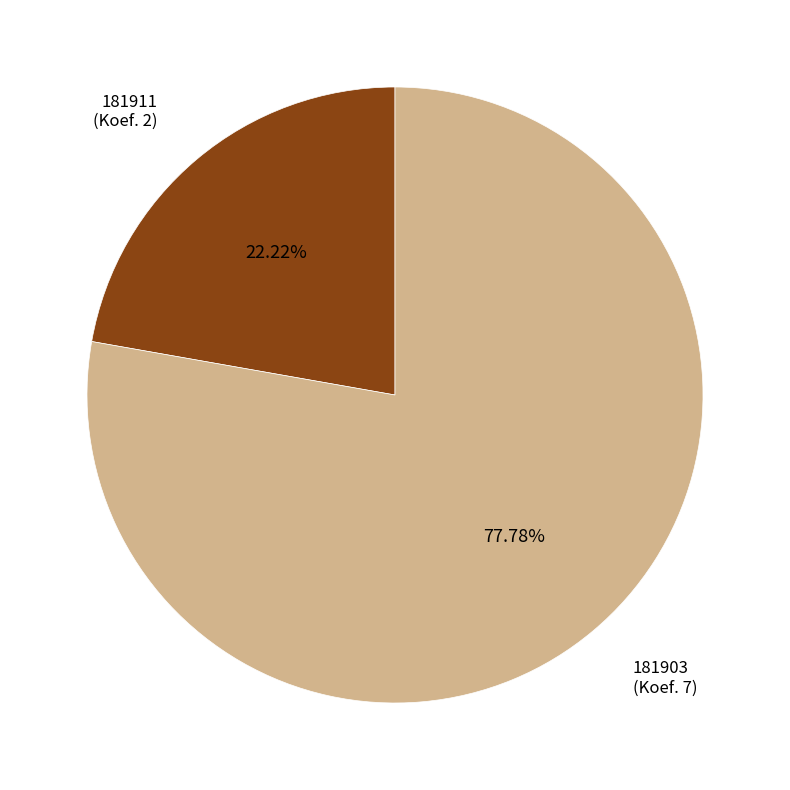

What is the largest slice in the pie chart?

181903